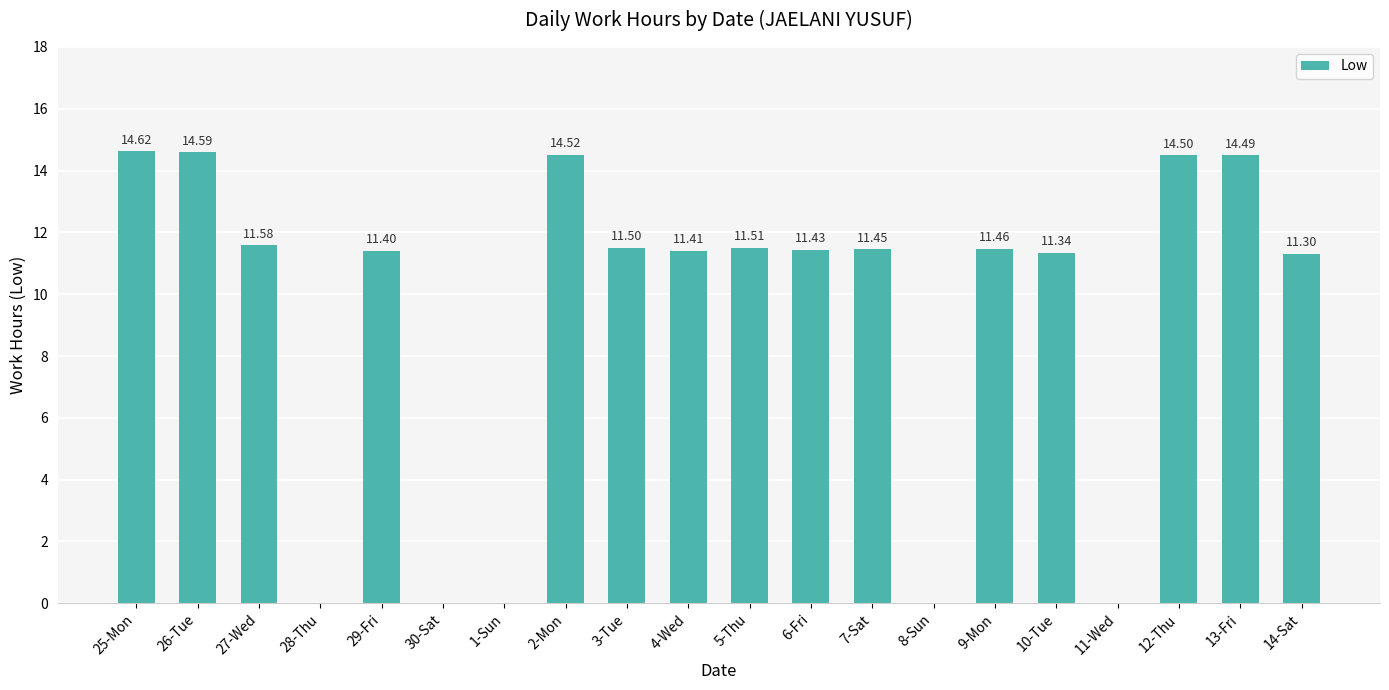

Which has a higher value, 29-Fri or 28-Thu?

29-Fri